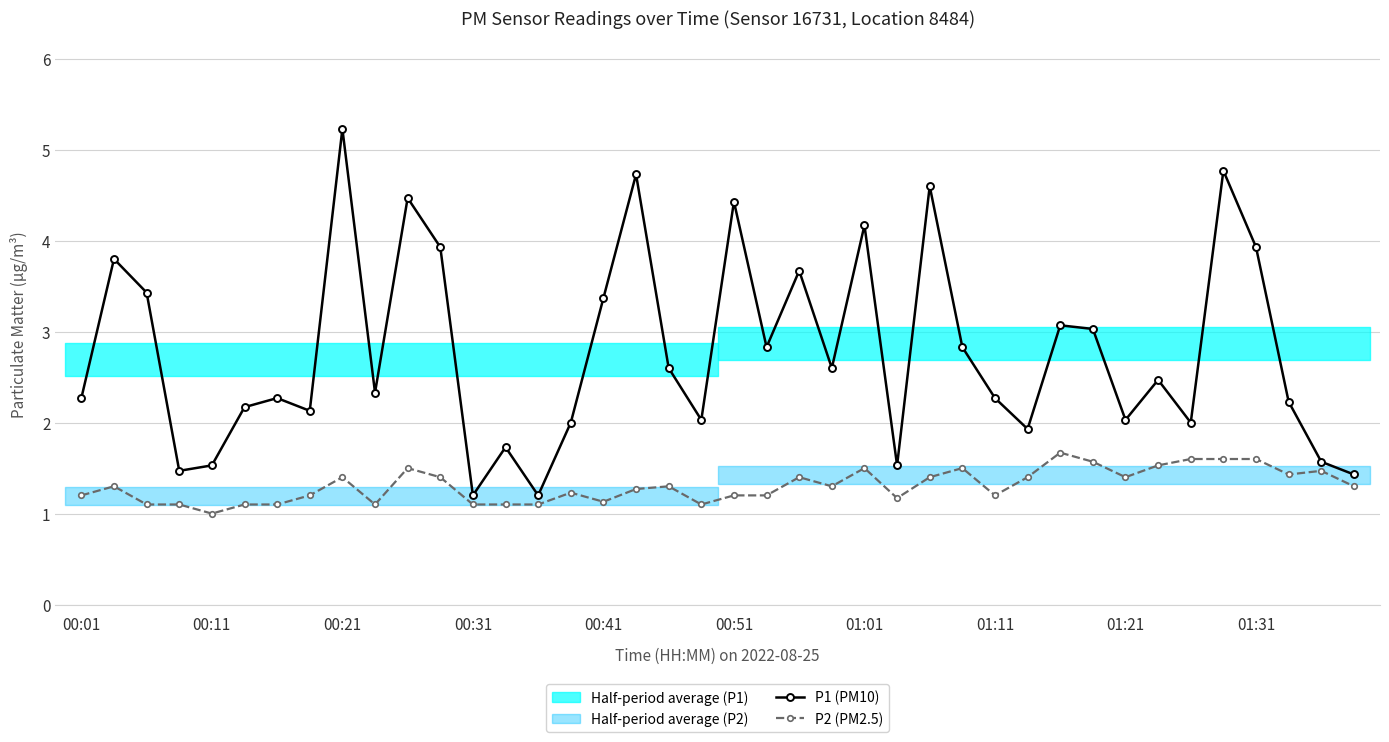

At which label does P2 (PM2.5) reach its minimum?

00:11